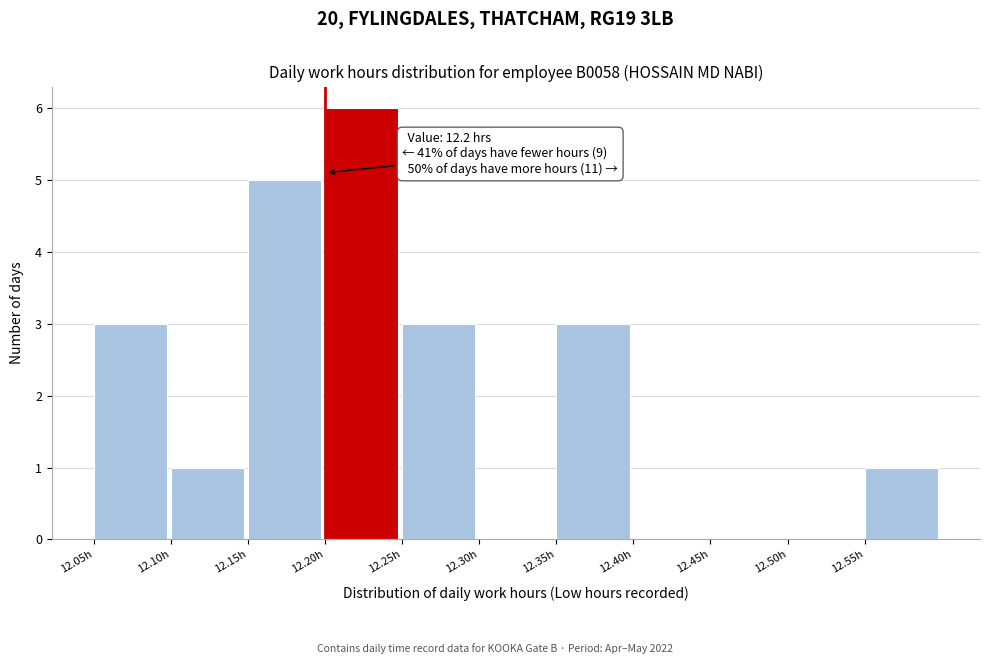

Over which range of the x-axis is the bar tallest?

12.20 to 12.25